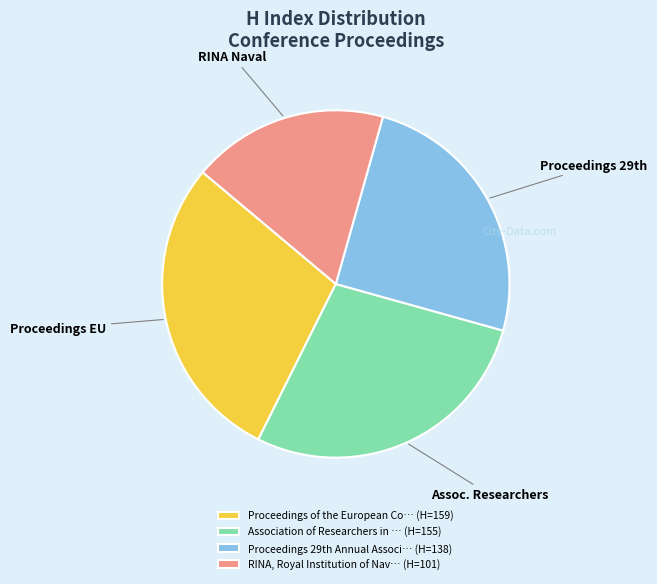

What is the smallest slice in the pie chart?

RINA, Royal Institution of Nav… (H=101)